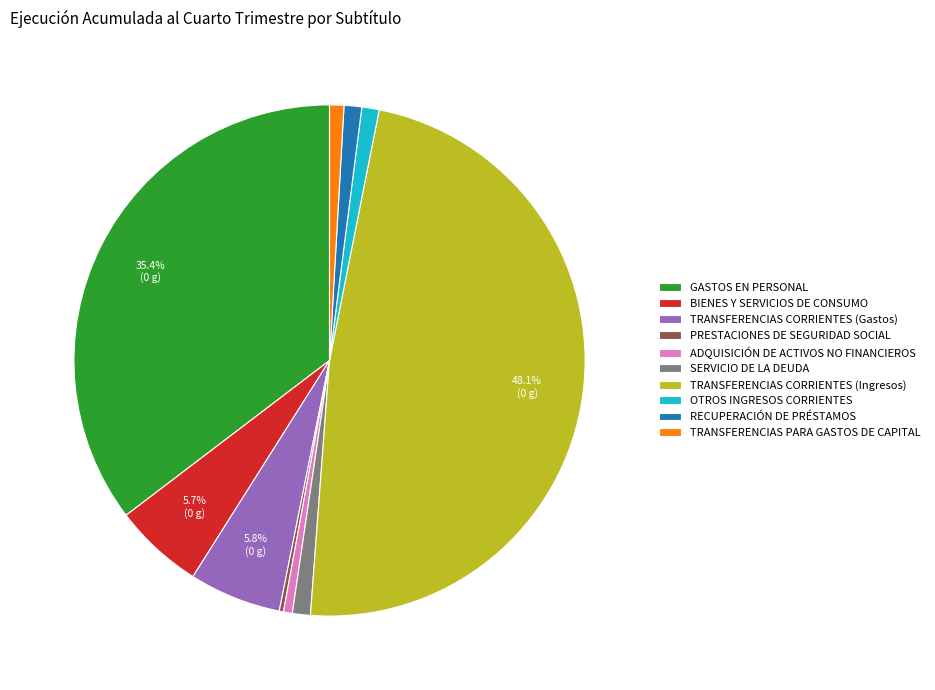

Is it true that ADQUISICIÓN DE ACTIVOS NO FINANCIEROS is 1% of the pie?

True